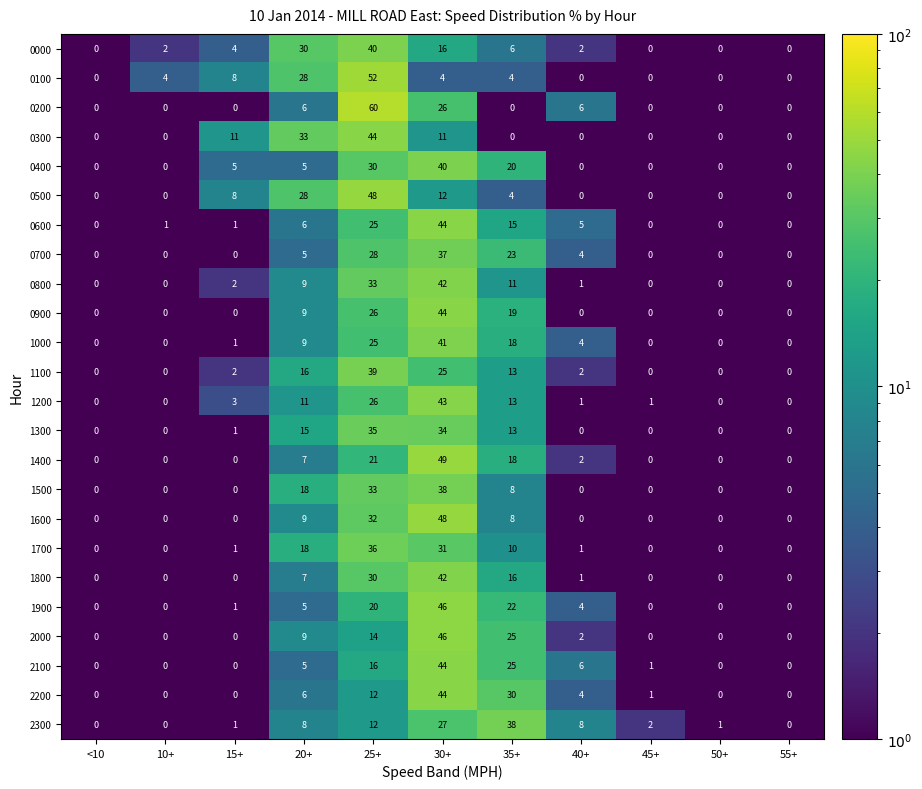

What is the difference between the maximum and minimum values in the 1200 series?

43